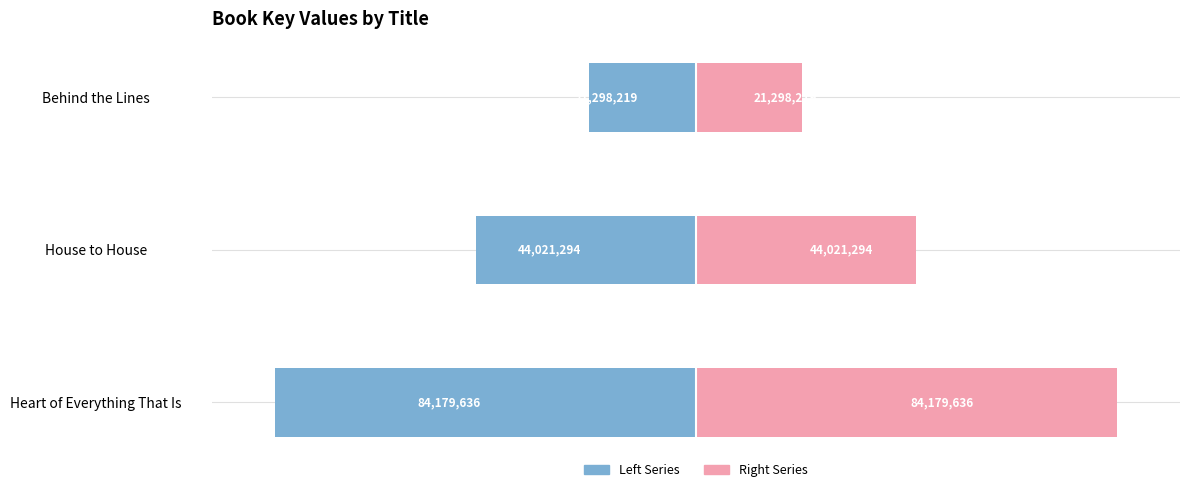

What are all the series names shown in the legend?

Left, Right